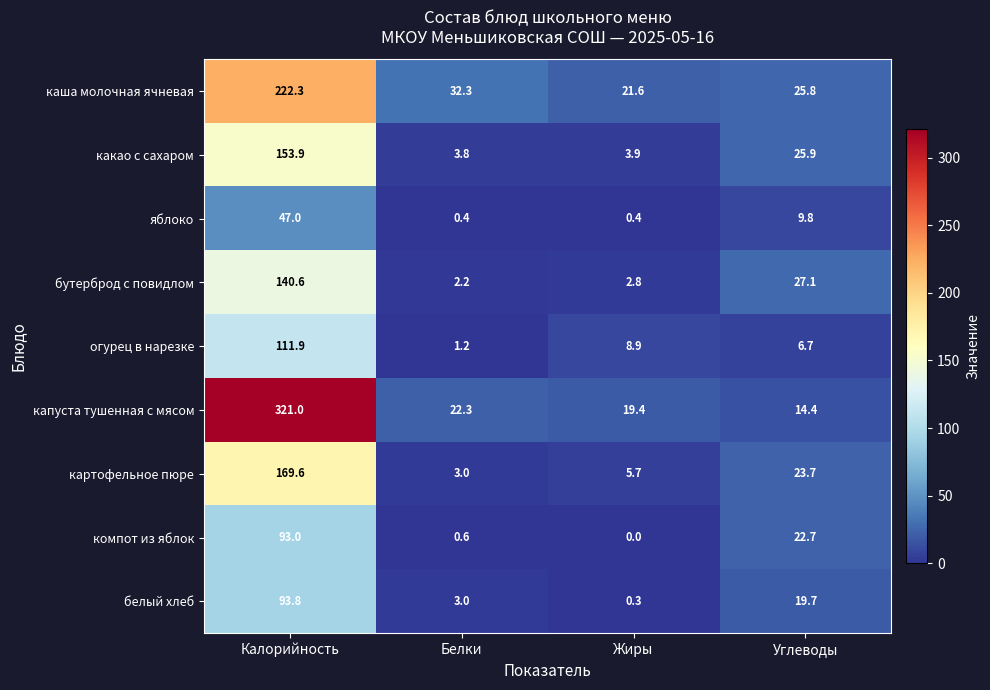

Which label corresponds to the largest value in the chart?

Калорийность